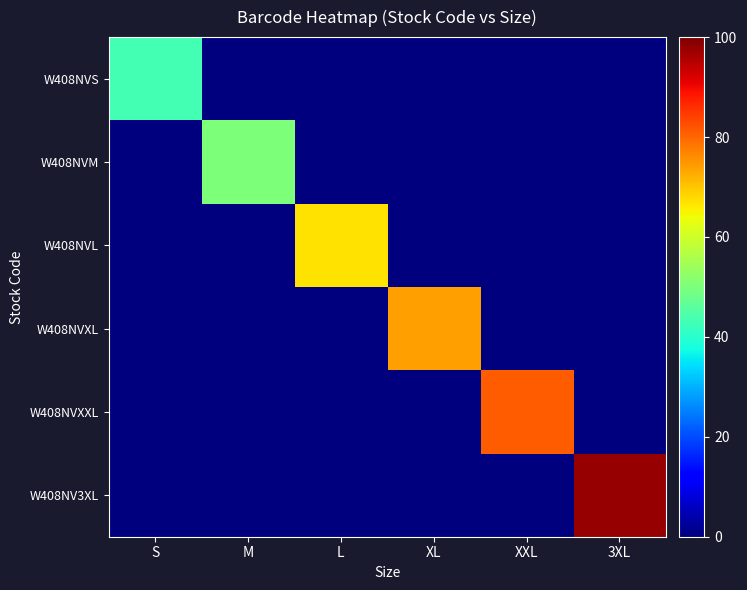

Rank the series at XXL from lowest to highest value.

W408NVS, W408NVM, W408NVL, W408NVXL, W408NV3XL, W408NVXXL